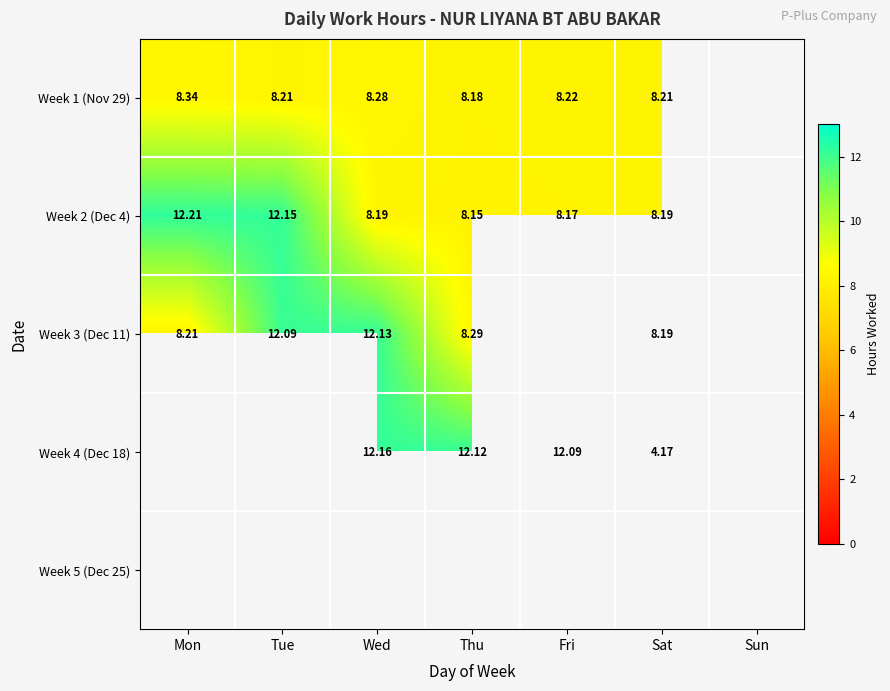

True or false: Week 3 (Dec 11) has a value of 8.3 at Thu.

True